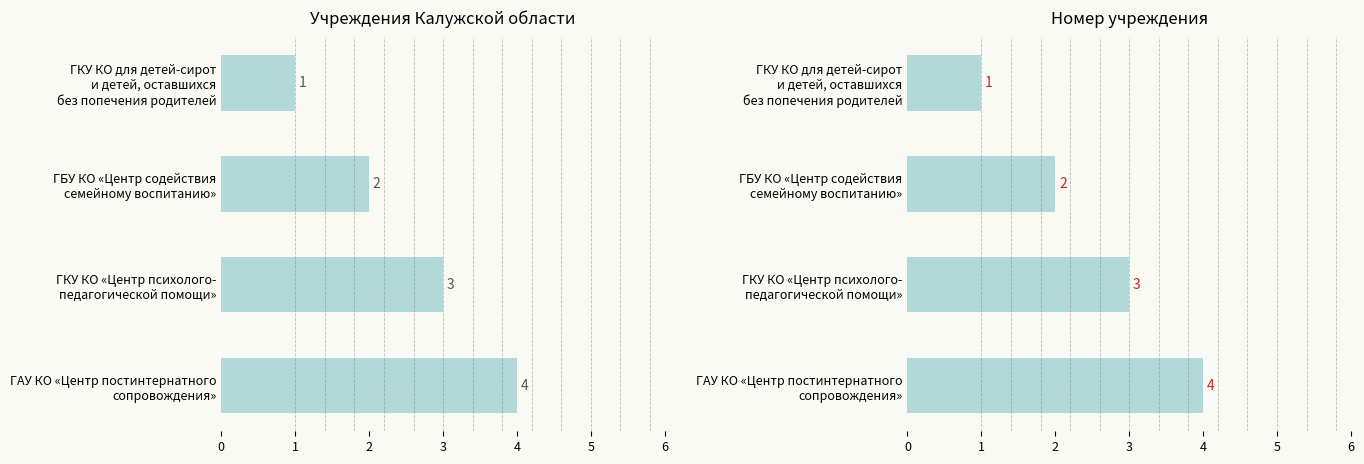

How many values are between 2 and 4?

3